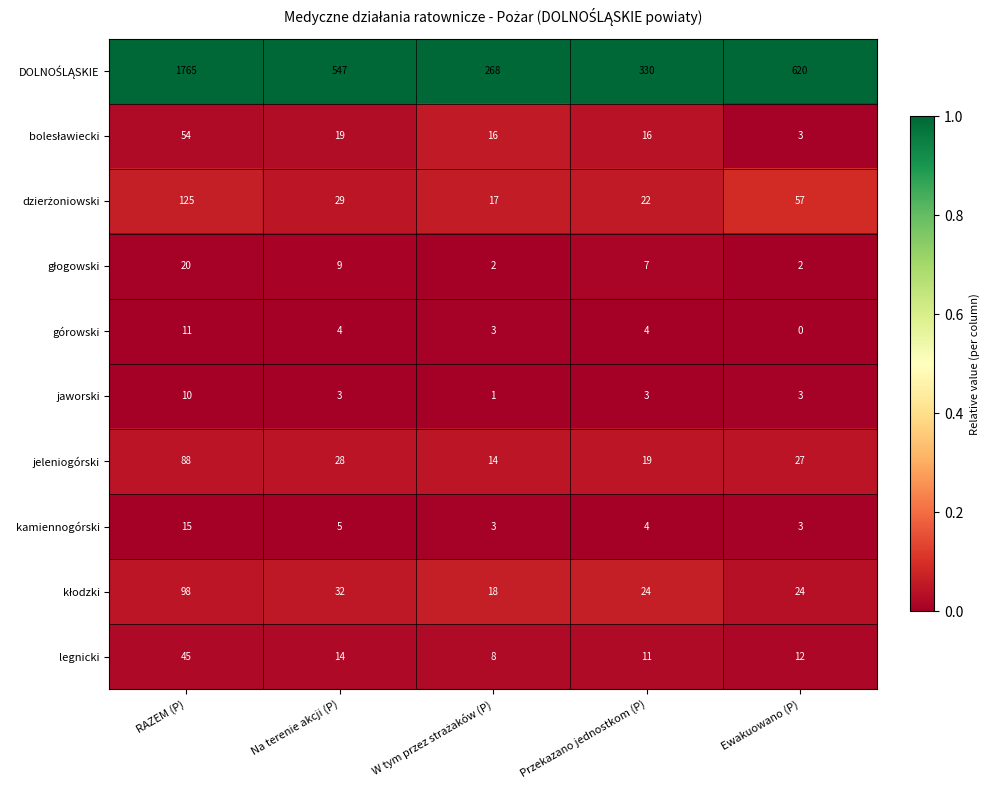

What is the total value across all series at Przekazano jednostkom (P)?

440